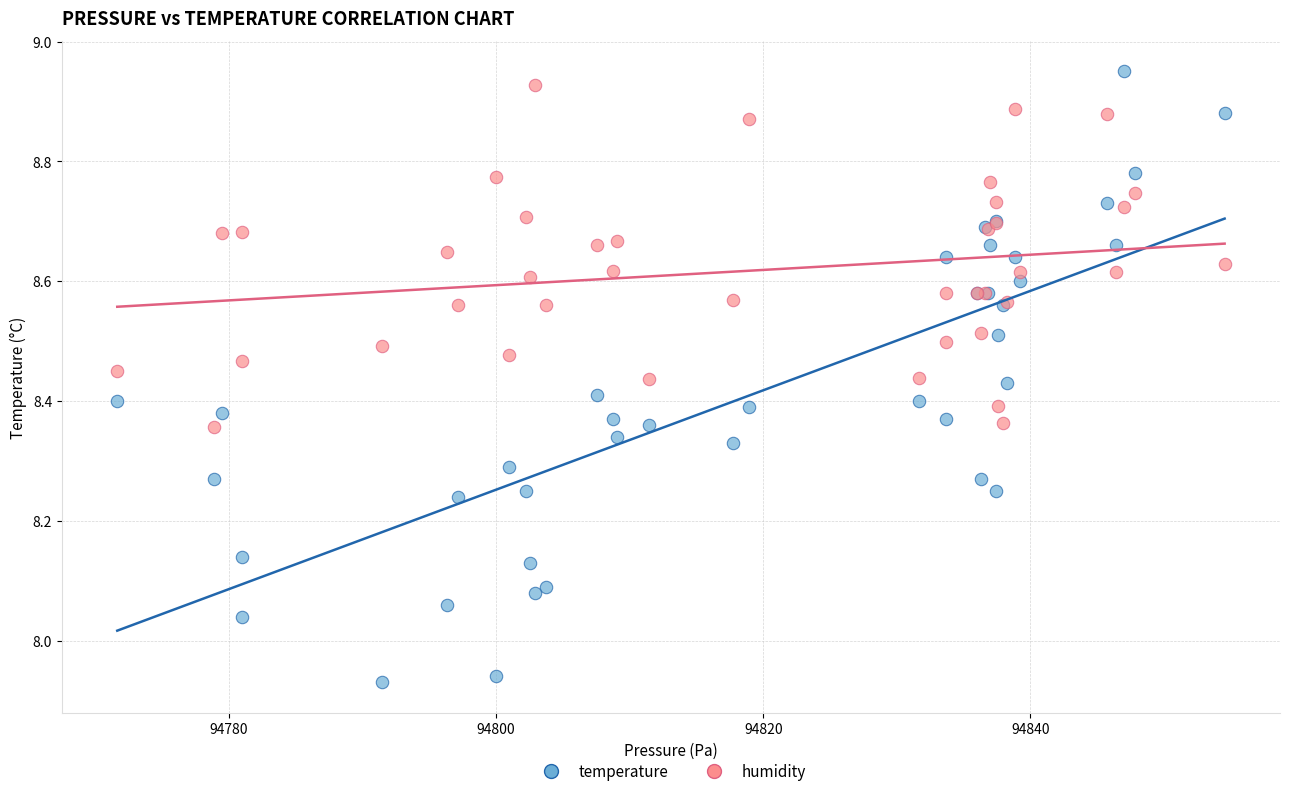

Which series contains the lowest Y value?

temperature